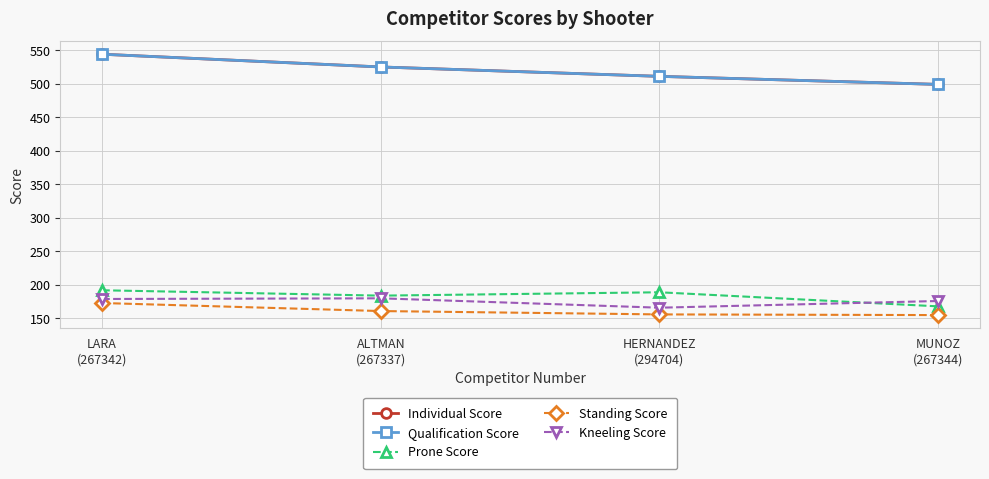

Count the Individual Score values in the range 511 to 544.

3